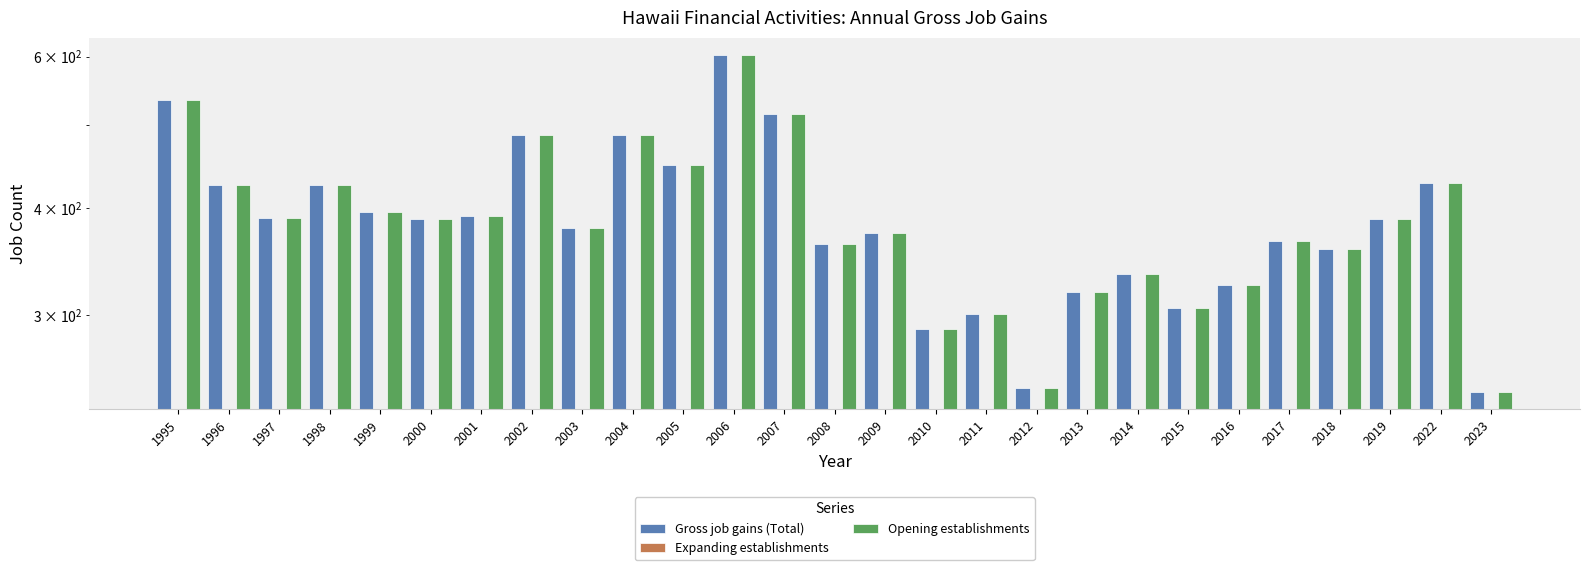

What is the sum of all Gross job gains (Total) values?

10508